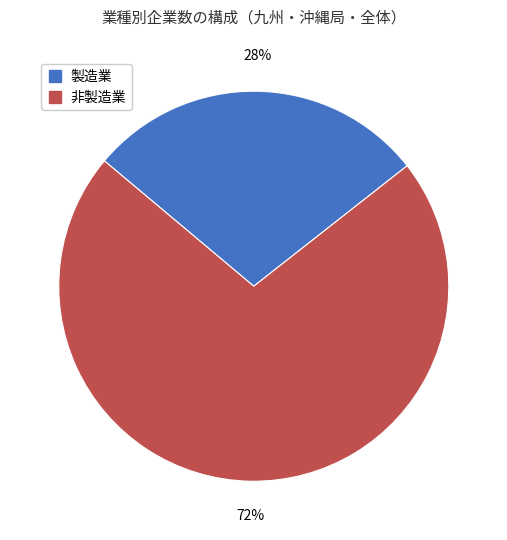

Rank the categories by value from highest to lowest.

非製造業, 製造業